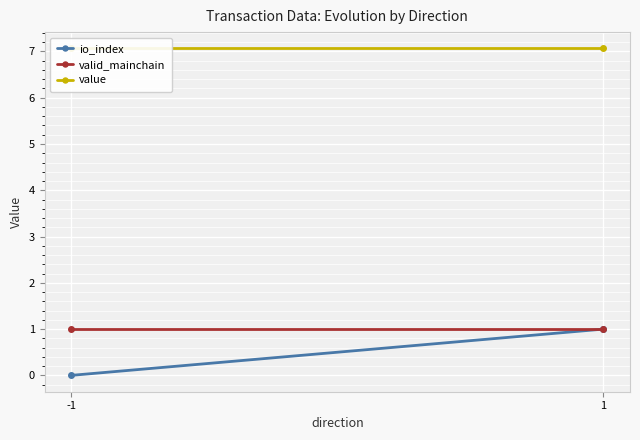

At -1, list the series in order from smallest to largest.

io_index, valid_mainchain, value